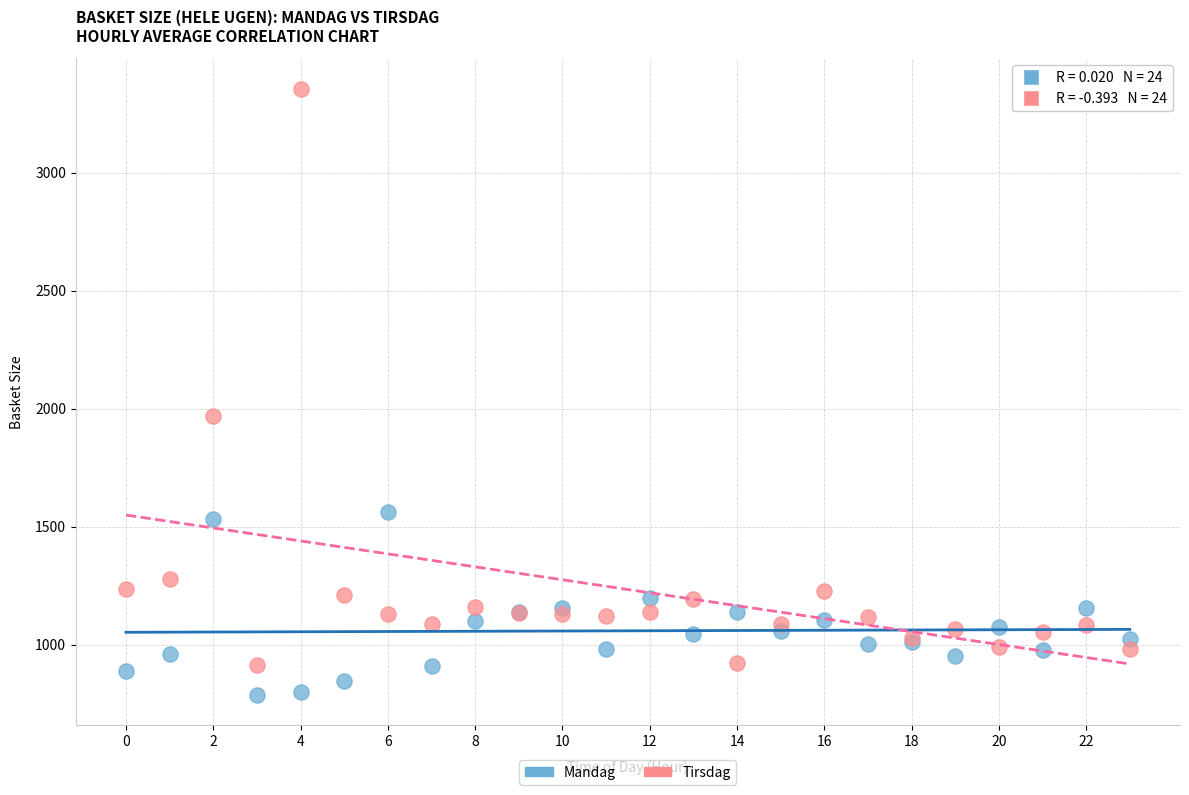

Which series contains the highest Y value?

Tirsdag